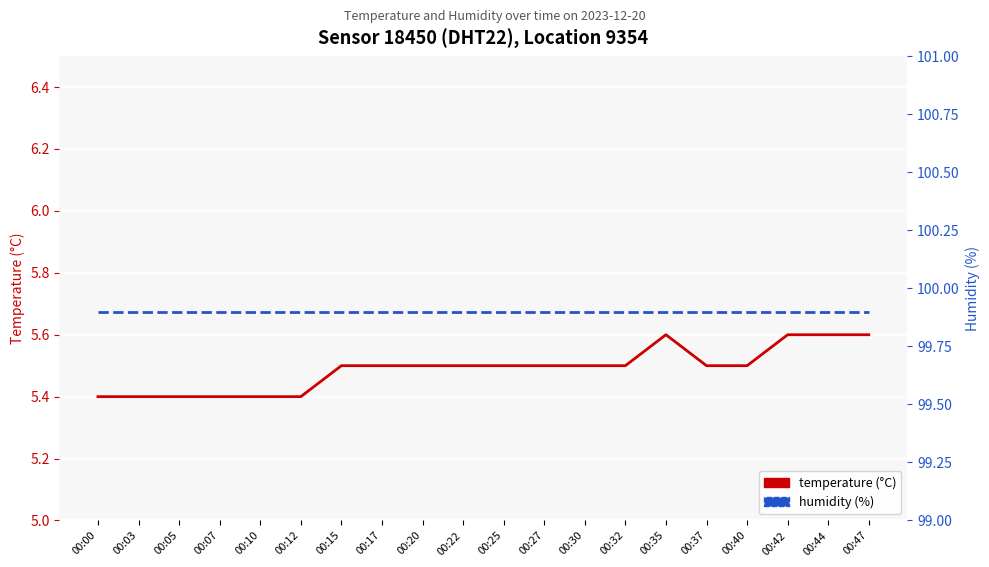

Which series has the largest range (max minus min)?

temperature